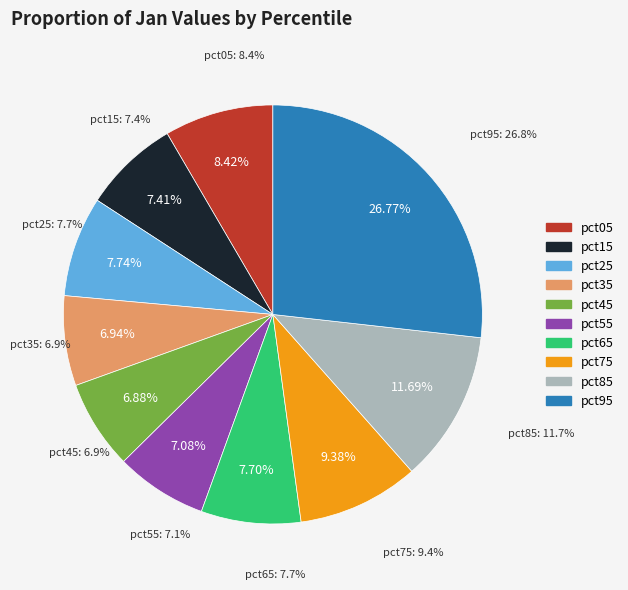

To the nearest percent, what percentage of the pie is pct15?

7%